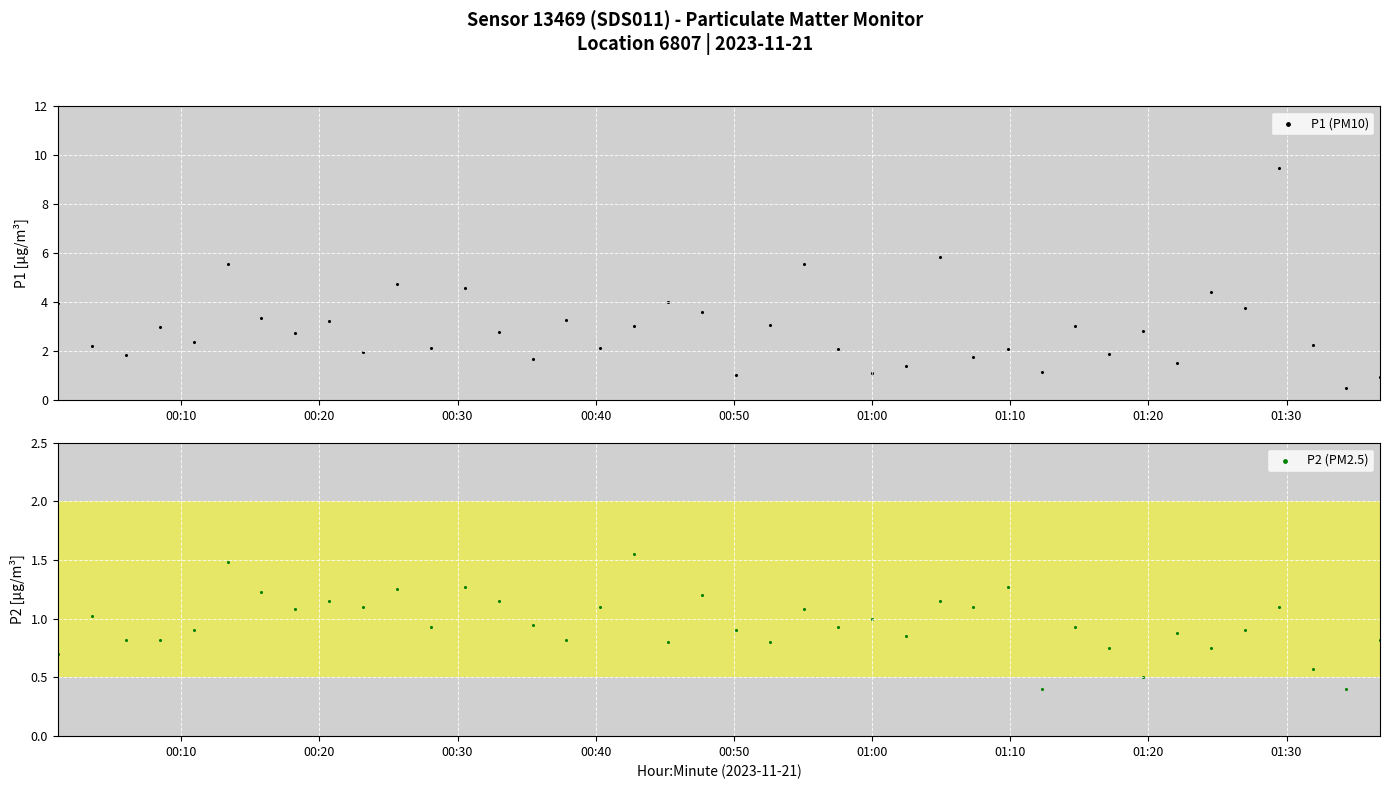

Is the value of P2 (PM2.5) at 00:30 greater than the value of P1 (PM10) at 15?

No